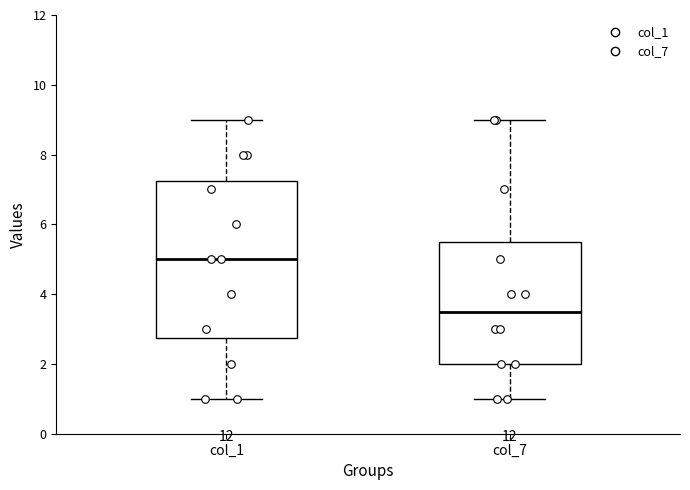

Where is the upper edge of the box for col_7 on the y-axis? The values are not printed on the chart, so give them approximately, as read against the axis.

5.6